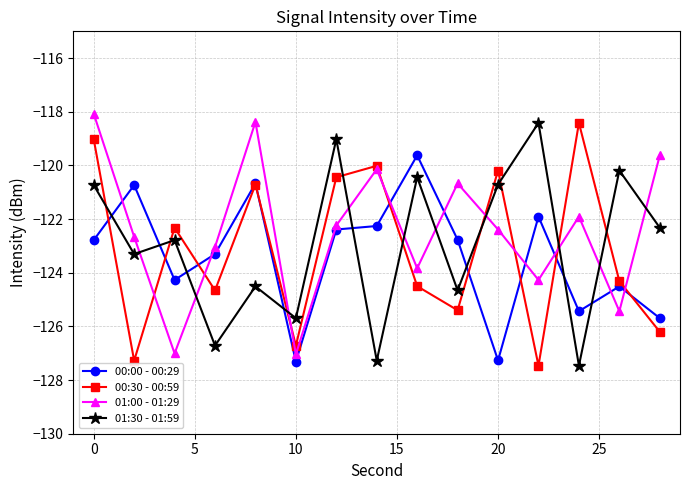

What is the smallest value displayed?

-127.5